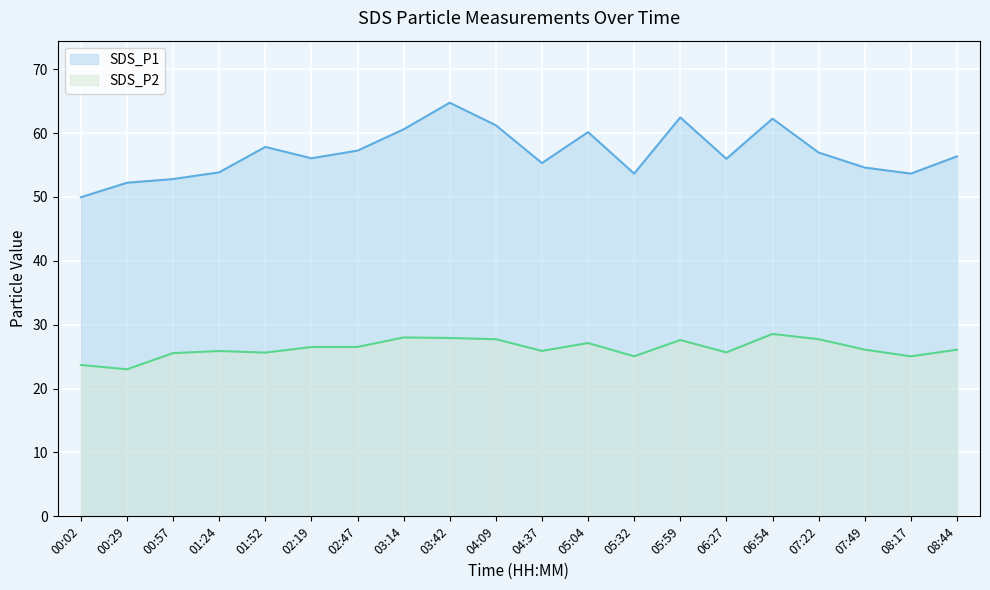

What are all the series names shown in the legend?

SDS_P1, SDS_P2